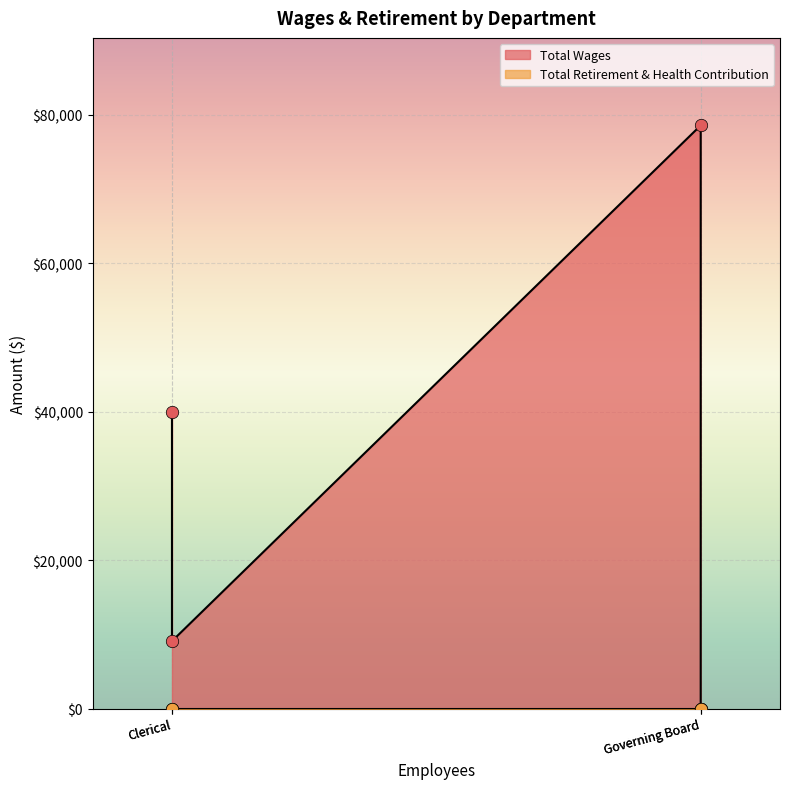

Which series contains the highest Y value?

Total Wages